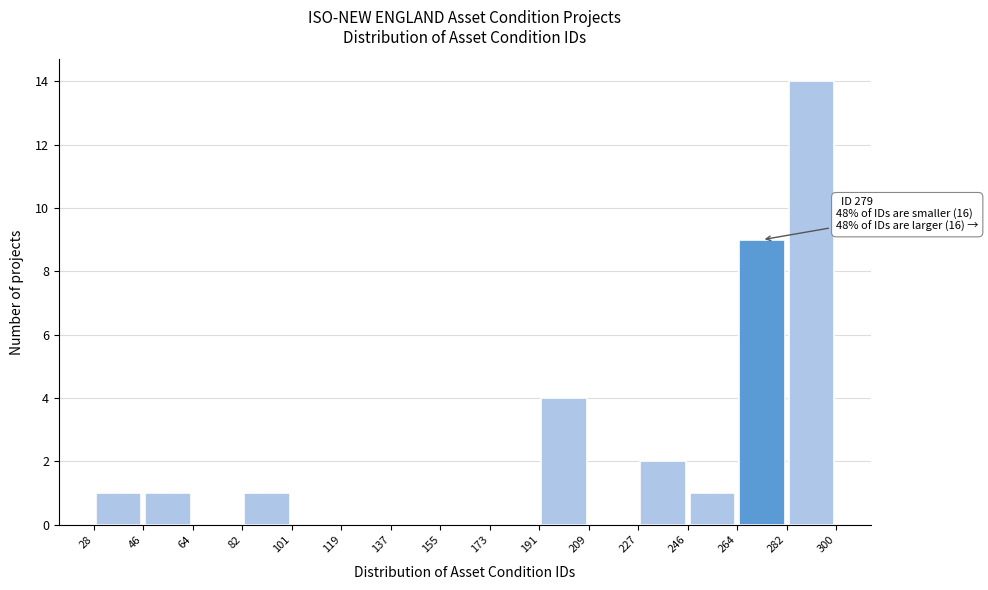

Over which range of the x-axis is the bar tallest?

282 to 300